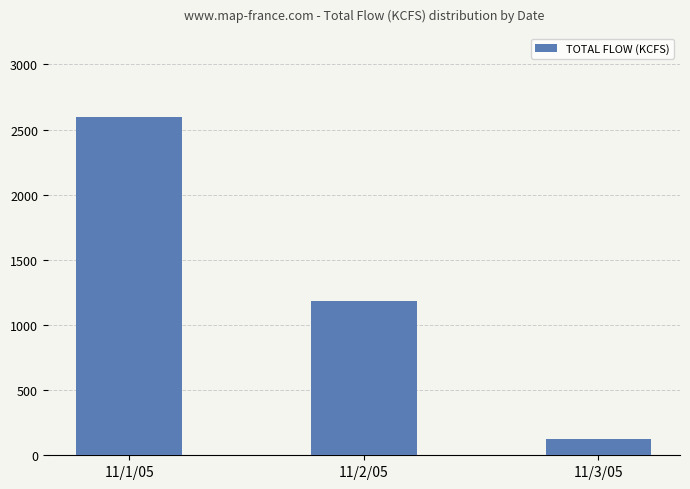

Does the chart contain stacked bars?

No